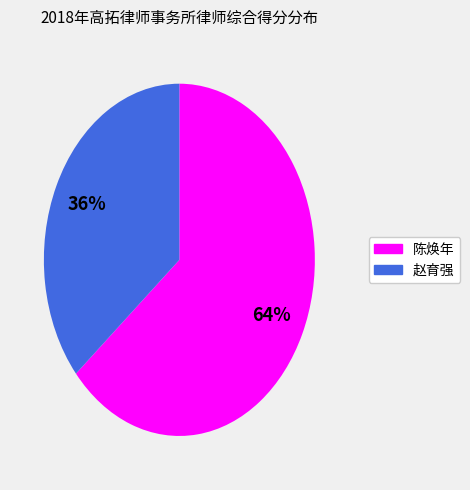

Is there a majority slice in this chart?

Yes